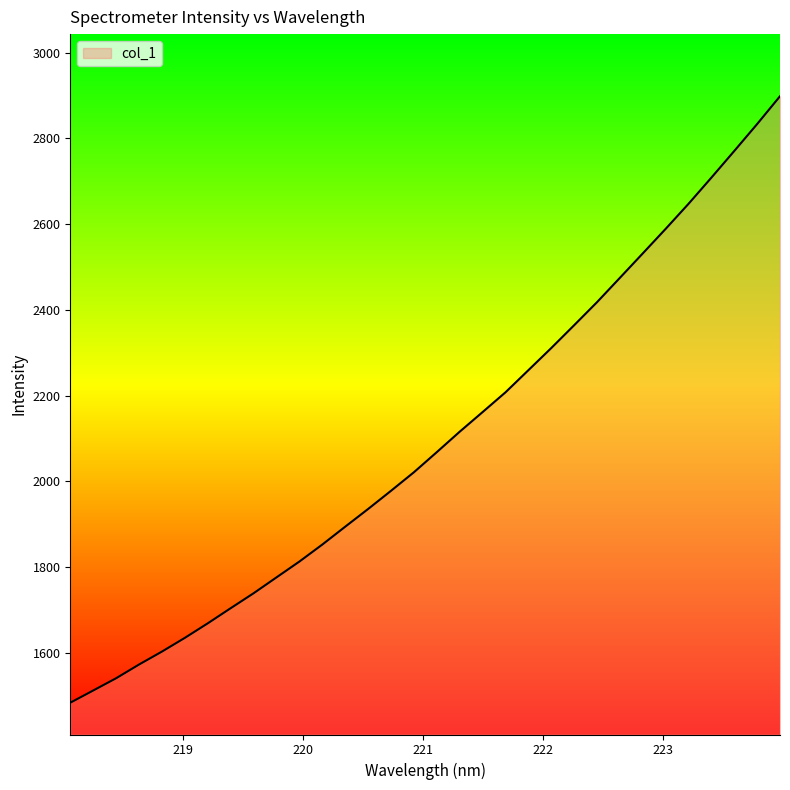

What is the maximum value shown in the chart?

2898.5